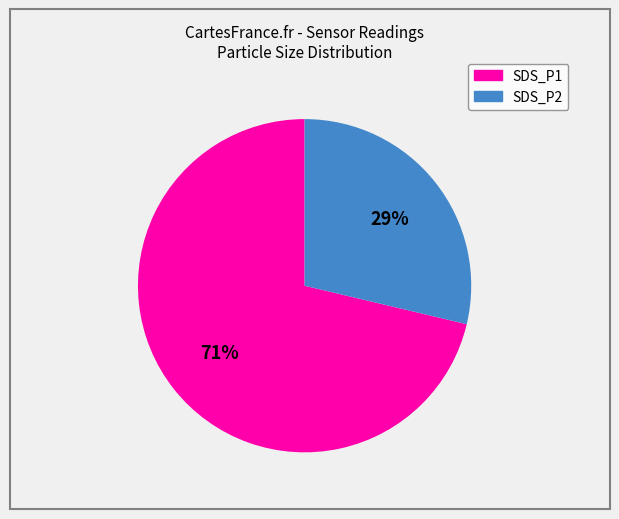

Combined, do SDS_P1 and SDS_P2 account for over 50%?

Yes